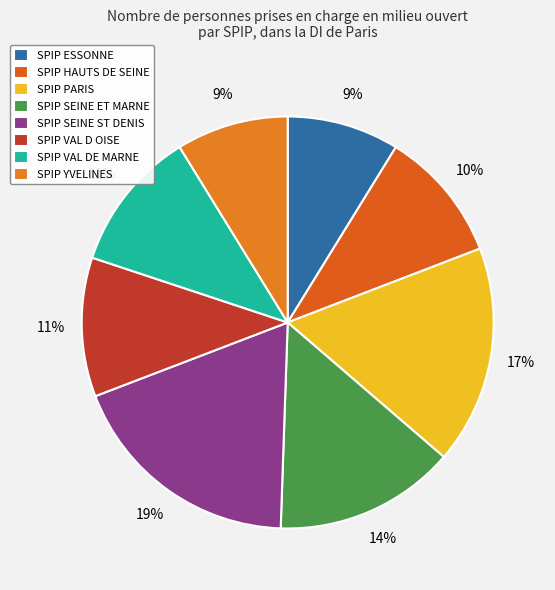

To the nearest percent, what percentage of the pie is SPIP YVELINES?

9%